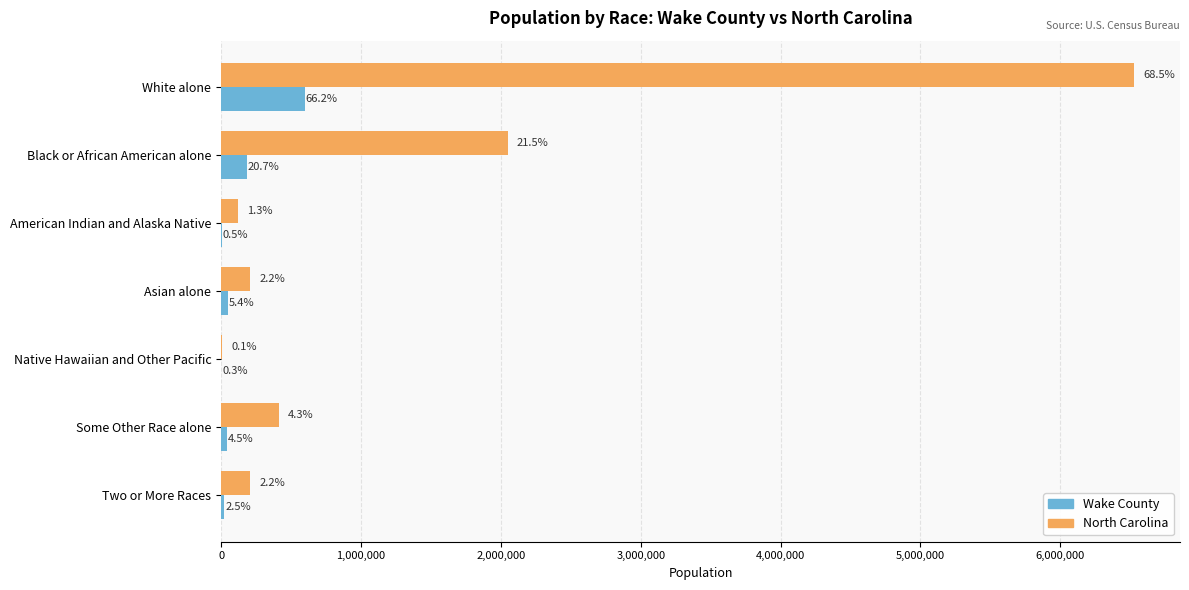

Reading right to left, extract all data points from this chart.

Wake County: 22566	40928	2387	48553	4503	186510	597546
North Carolina: 206199	414030	6604	208962	122110	2048628	6528950